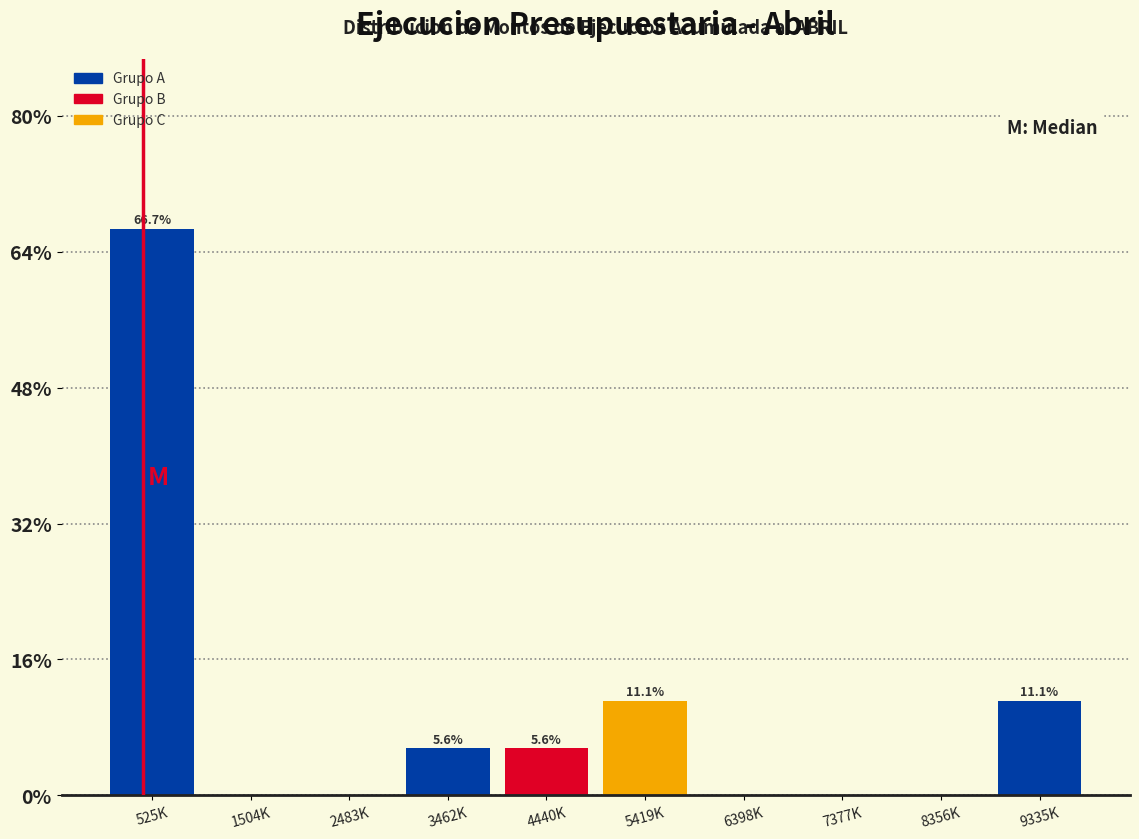

Reading right to left, transcribe all the data shown in this chart.

9335K=11.1	8356K=0.0	7377K=0.0	6398K=0.0	5419K=11.1	4440K=5.6	3462K=5.6	2483K=0.0	1504K=0.0	525K=66.7